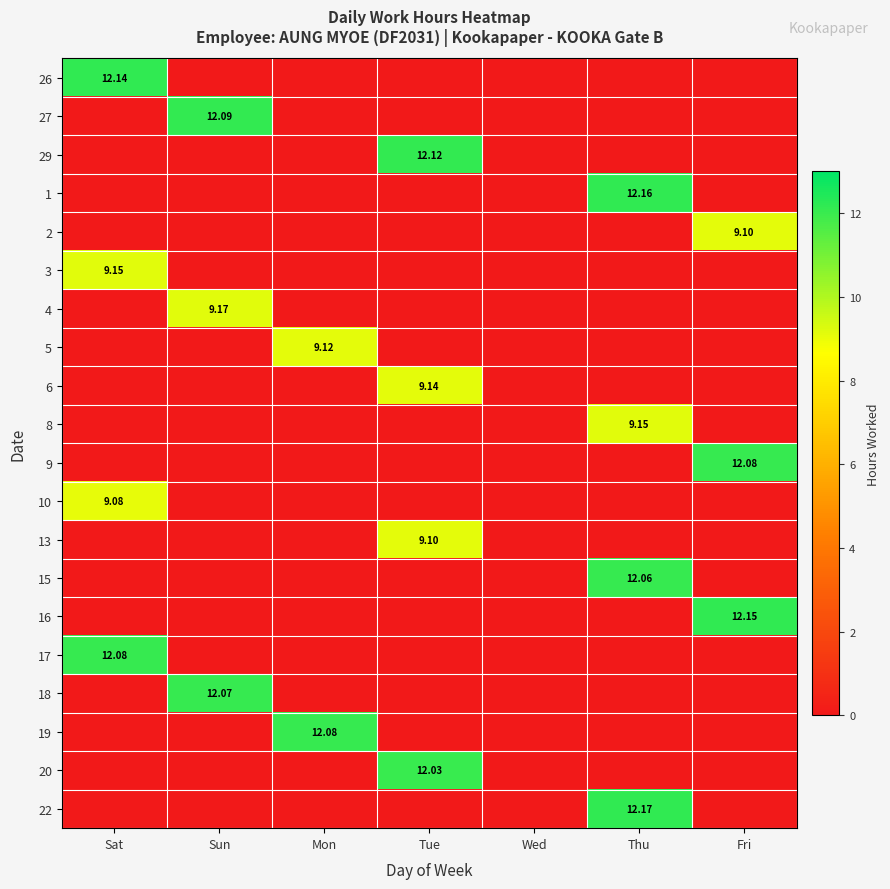

Is the value of 5 at Wed greater than the value of 10 at Sat?

No